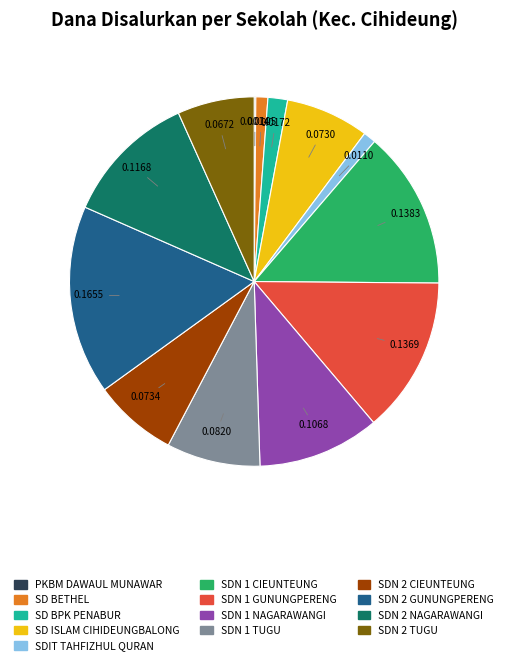

The SD BETHEL slice represents 16% of the pie. True or false?

False